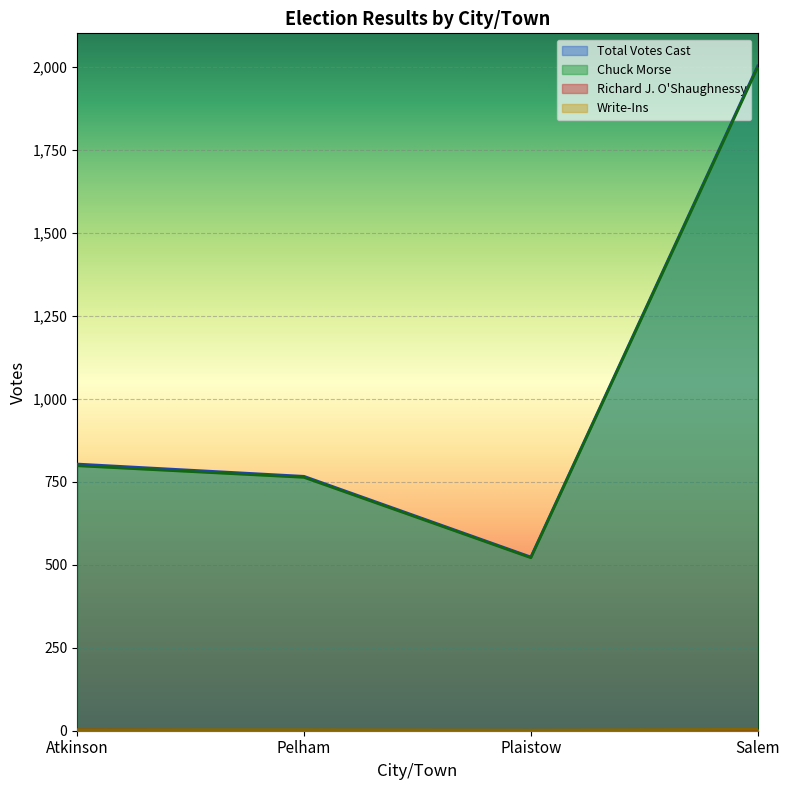

What is the label of the 1st point from the right?

Salem